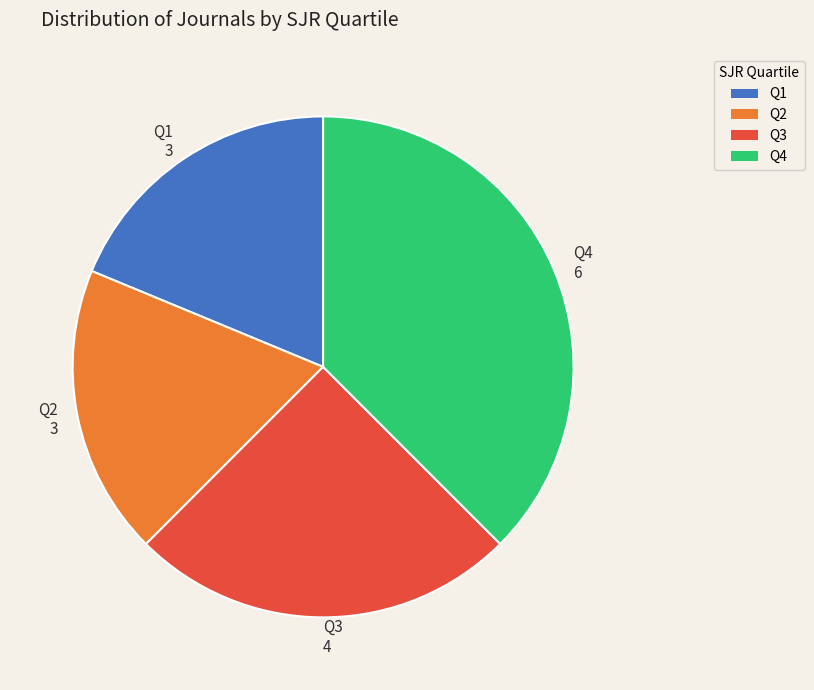

What is the ratio of the value at Q3 to the value at Q4?

0.7